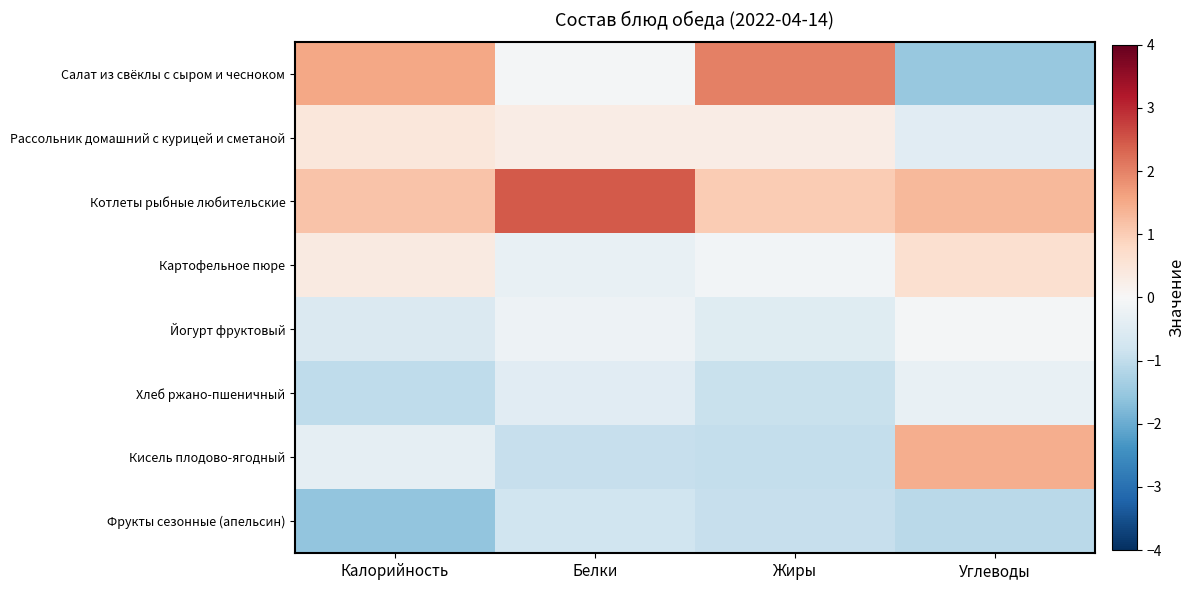

At how many categories does at least one series exceed 0?

4